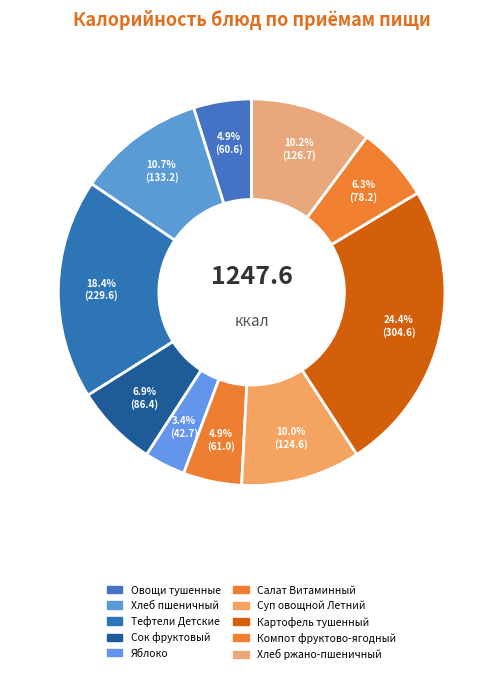

Which slice is the smallest?

Яблоко